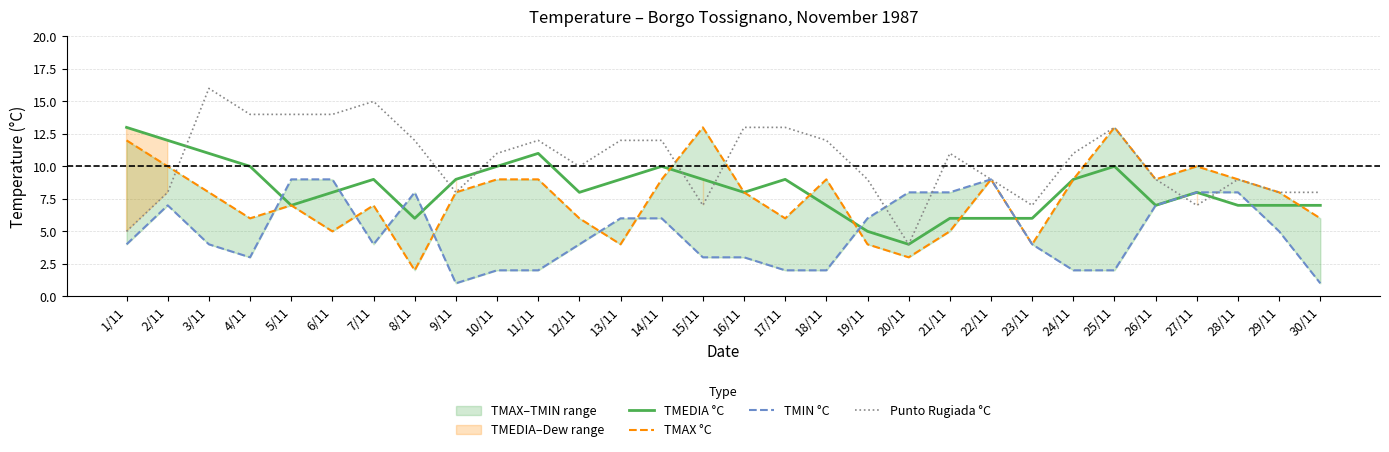

What is the difference between the maximum and minimum values in the TMIN °C series?

8